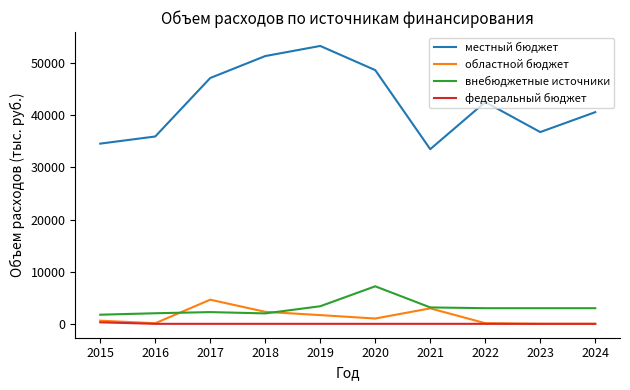

True or false: внебюджетные источники has more than 1 interior local peaks.

True